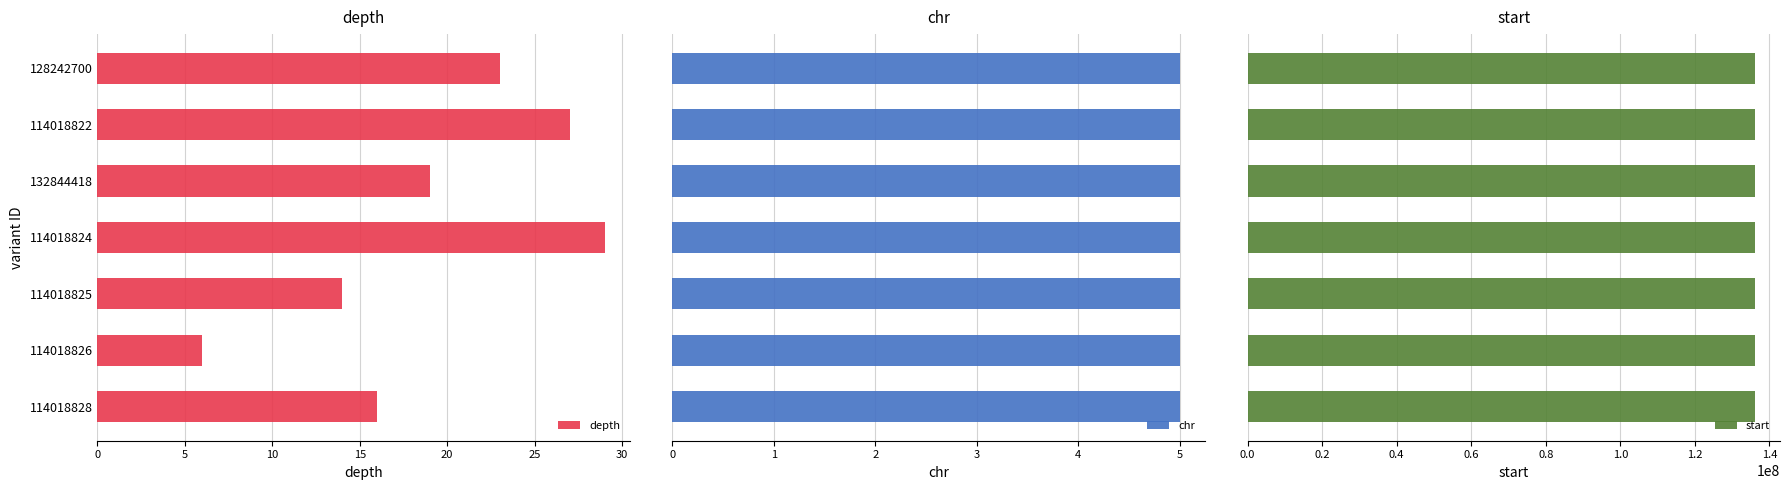

Which category has the highest value in the depth series?

114018824